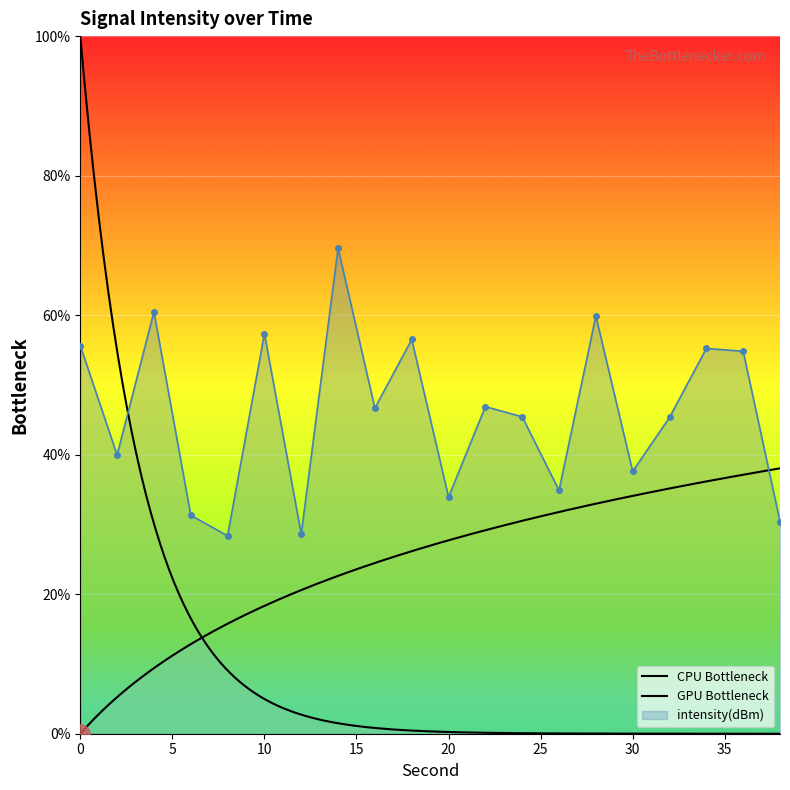

Is it true that the value at 28 is 59.9?

True